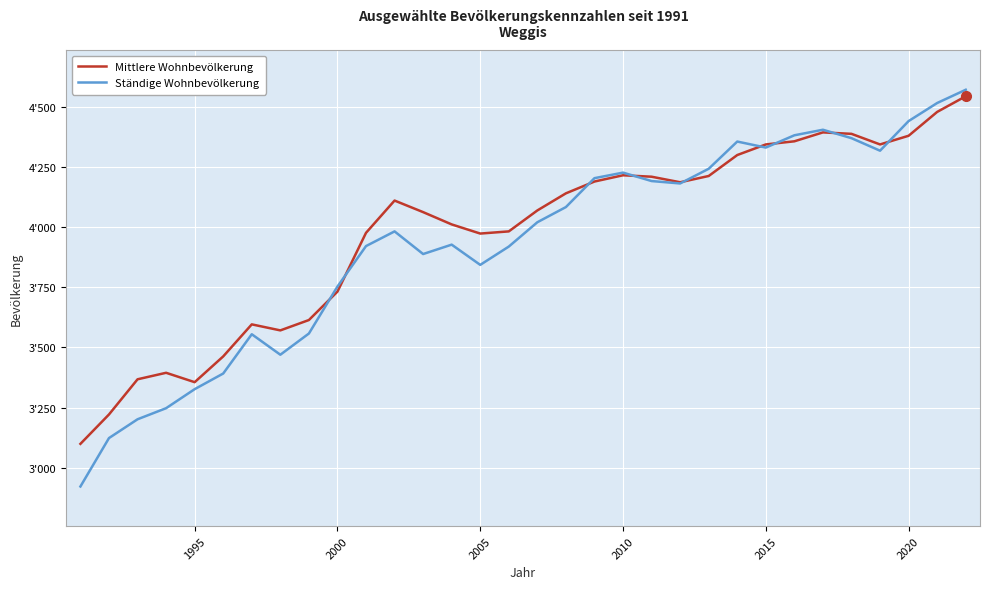

Reading left to right, list all the values displayed in this chart.

Mittlere Wohnbevölkerung: 3100	3222	3368	3395	3356	3463	3596	3571	3614	3732	3976	4110	4062	4011	3973	3982	4069	4140	4189	4215	4209	4186	4212	4299	4343	4356	4393	4387	4343	4379	4478	4543
Ständige Wohnbevölkerung: 2923	3124	3202	3248	3327	3392	3555	3470	3558	3753	3921	3982	3888	3927	3843	3919	4020	4083	4203	4226	4191	4181	4242	4355	4330	4381	4404	4369	4317	4440	4515	4570